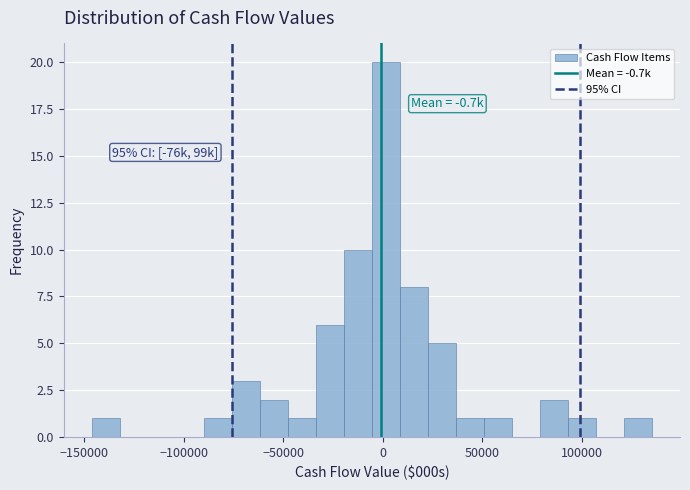

Read against the x-axis, roughly where is the centre of the tallest bar?

0